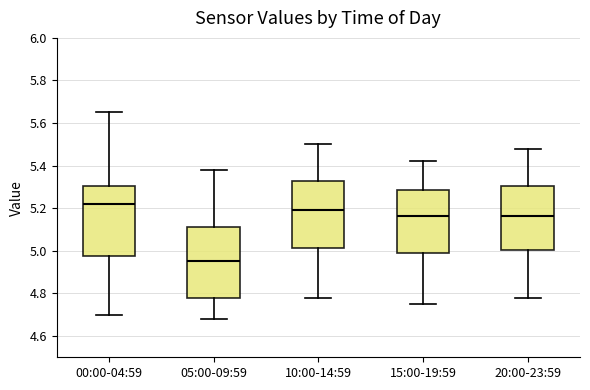

Reading left to right, read every box against the y-axis: the position of its median line, the range the box covers, and the ends of its whiskers. The values are not printed on the chart, so give them approximately, as read against the axis.

00:00-04:59: median 5.22, box 4.98 to 5.30, whiskers 4.70 to 5.66
05:00-09:59: median 4.96, box 4.78 to 5.12, whiskers 4.68 to 5.38
10:00-14:59: median 5.20, box 5.02 to 5.32, whiskers 4.78 to 5.50
15:00-19:59: median 5.16, box 4.98 to 5.28, whiskers 4.76 to 5.42
20:00-23:59: median 5.16, box 5.00 to 5.30, whiskers 4.78 to 5.48